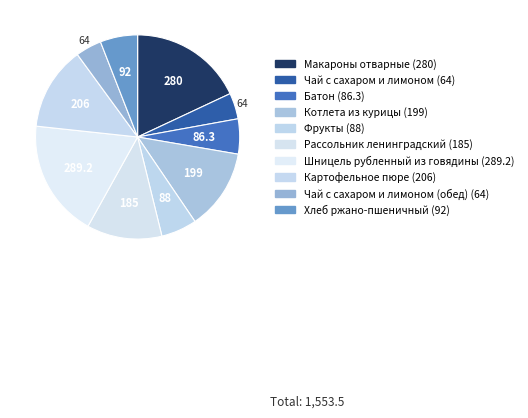

Count the number of slices in the pie.

10